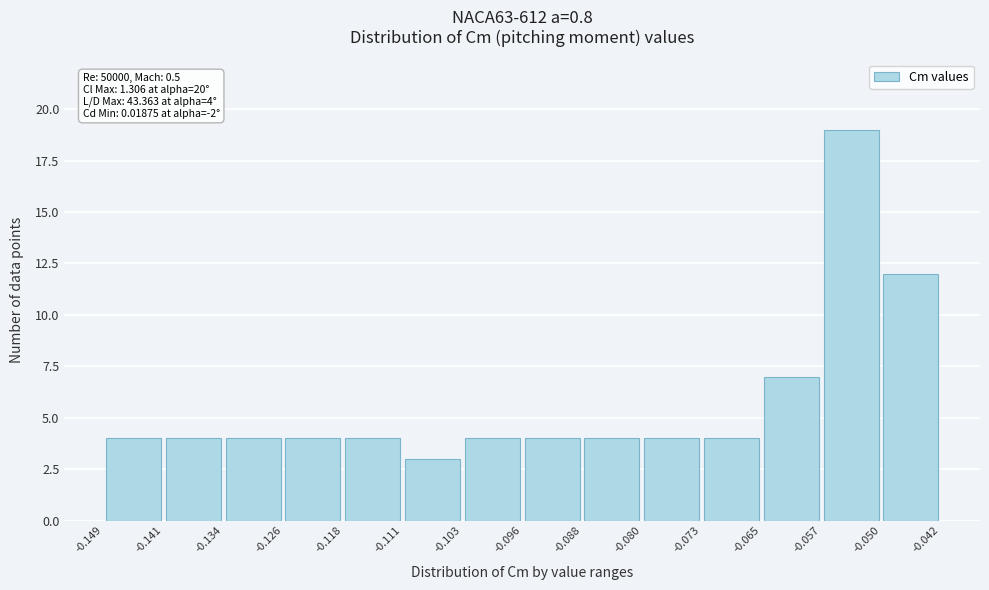

Which range on the x-axis has the tallest bar?

-0.057 to -0.050